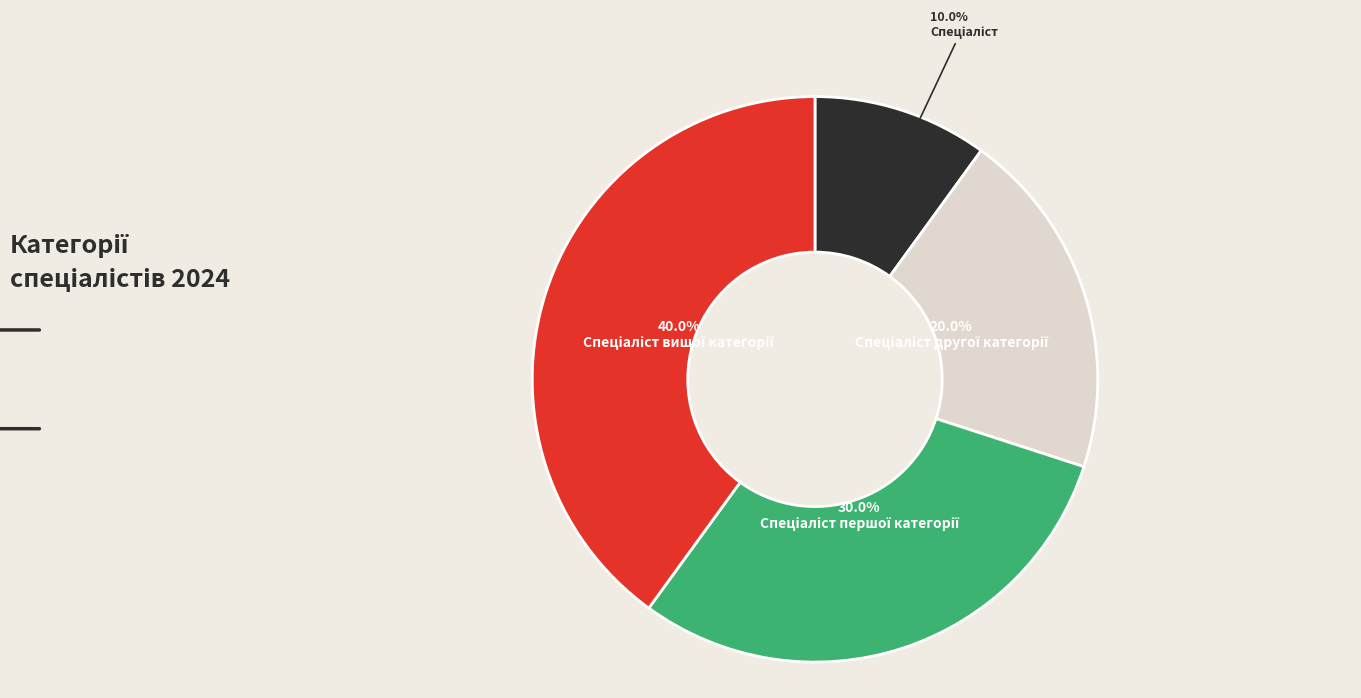

Is there any slice that represents more than half of the pie?

No